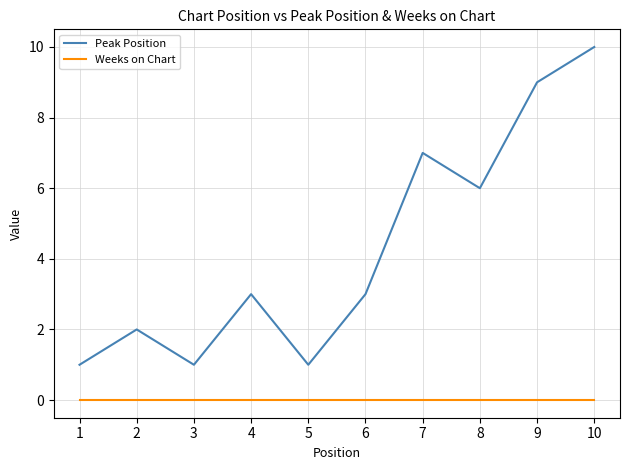

How many lines are shown in the chart?

2